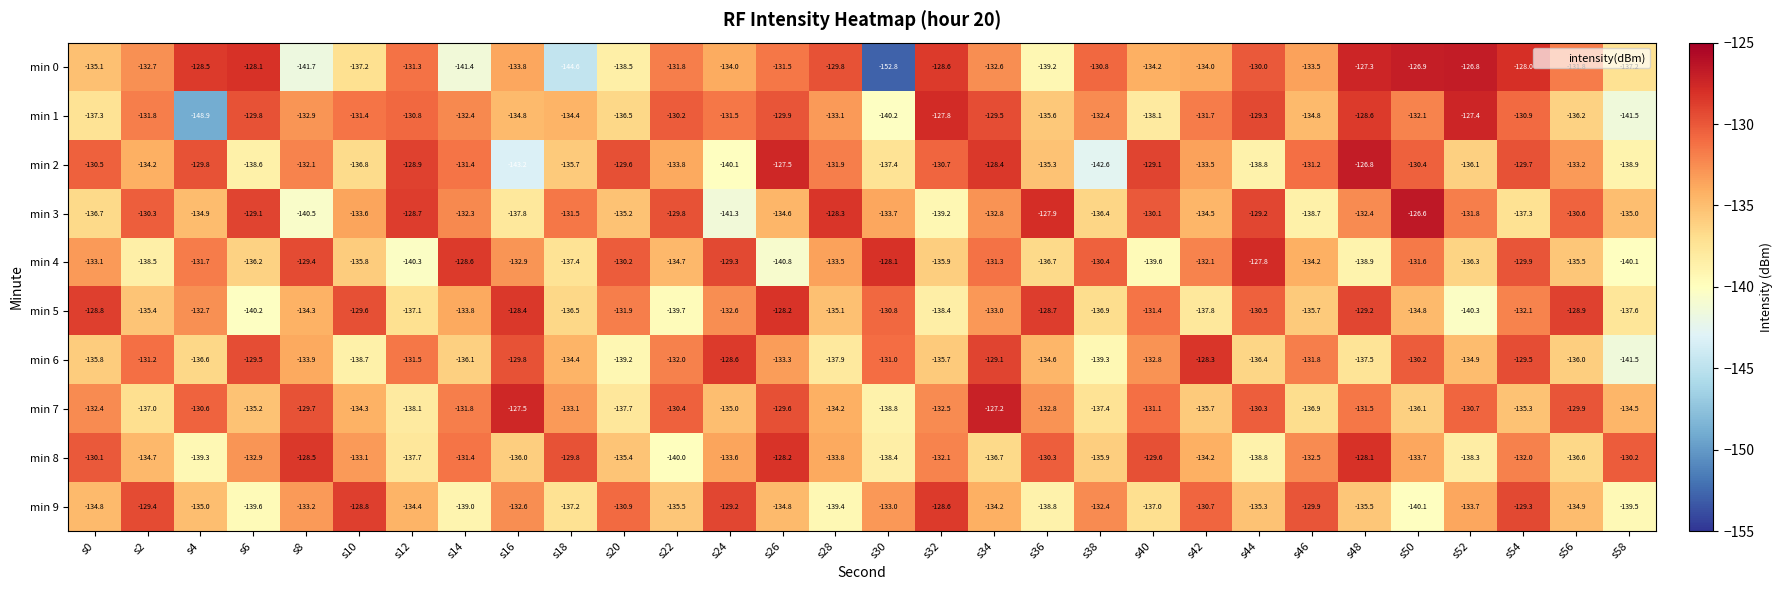

What is the difference between the maximum and minimum values in the min 3 series?

14.7